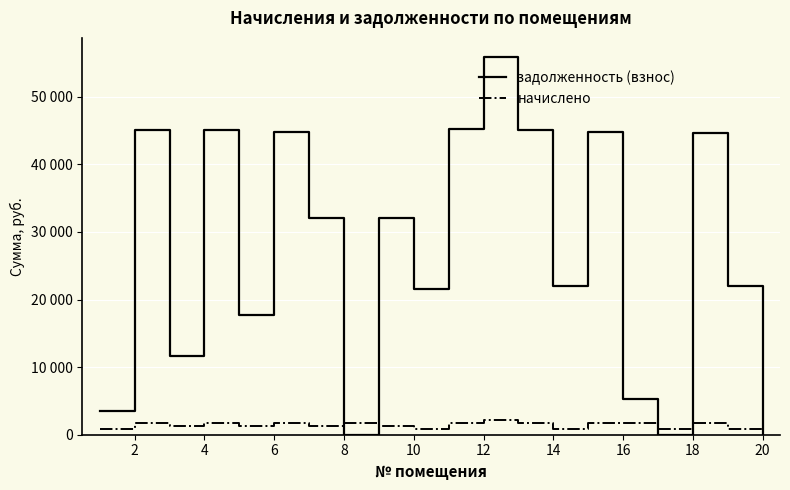

What is the value of the начислено point at the 5th from the left?

1274.1